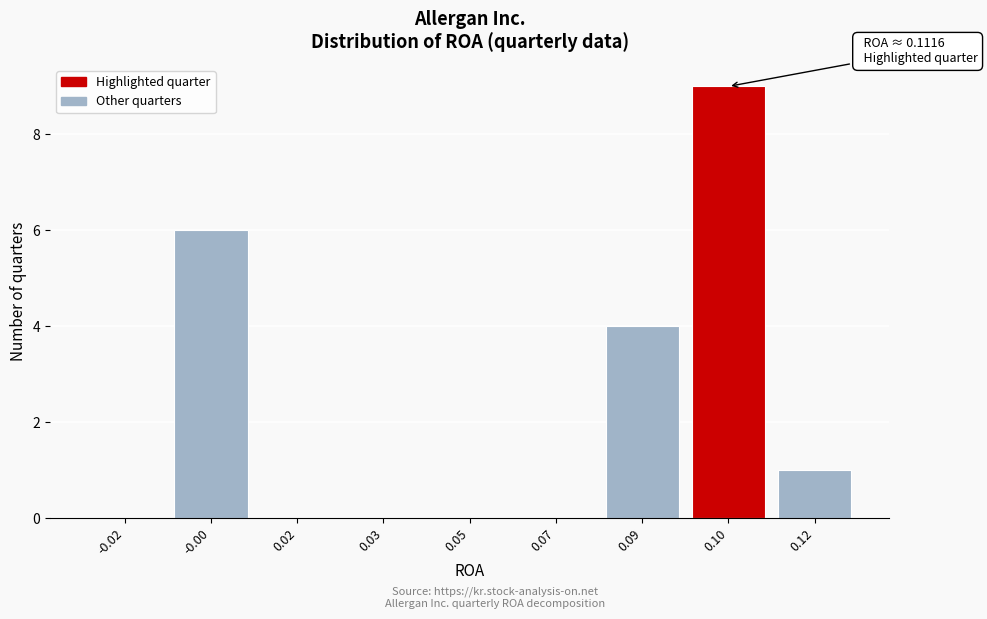

Reading right to left, transcribe all the data shown in this chart.

0.12=1	0.10=9	0.09=4	0.07=0	0.05=0	0.03=0	0.02=0	-0.00=6	-0.02=0